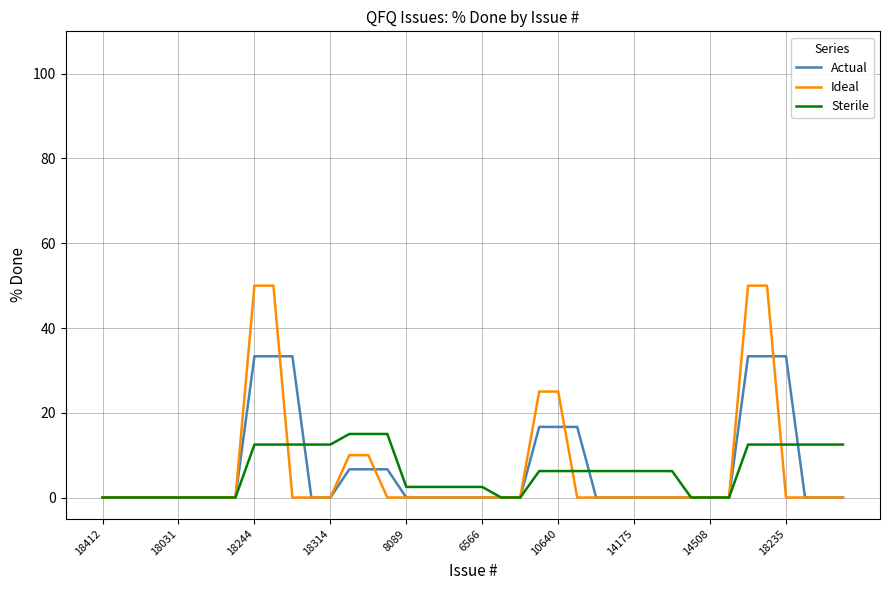

What is the maximum value shown in the chart?

50.0